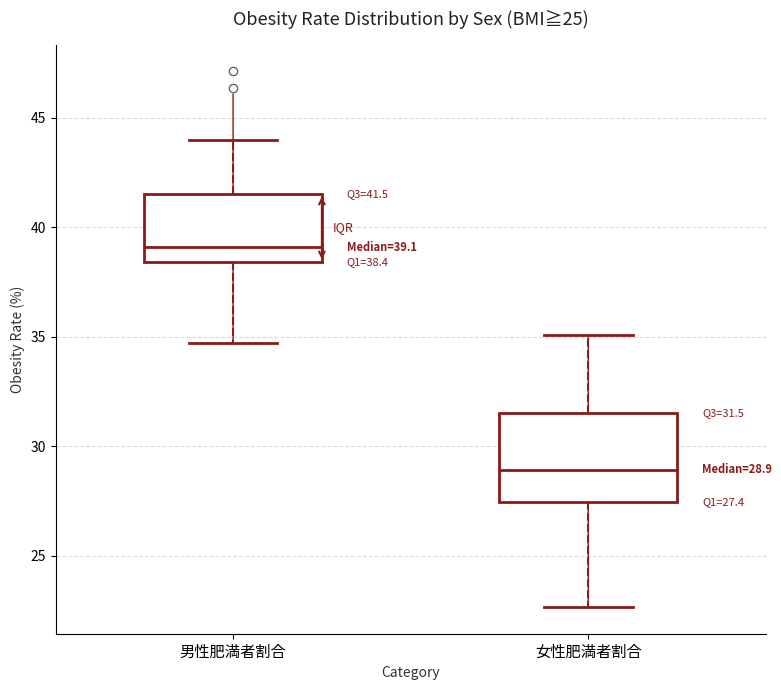

Which box's median line is the highest?

男性肥満者割合